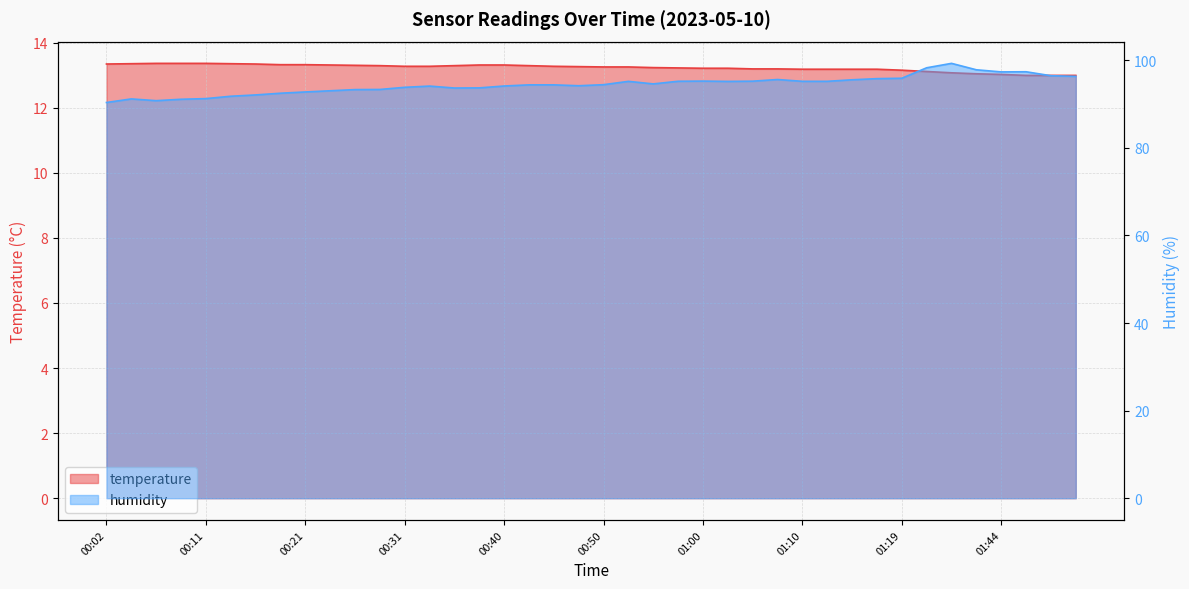

List the series in order of their peak value, highest first.

humidity, temperature